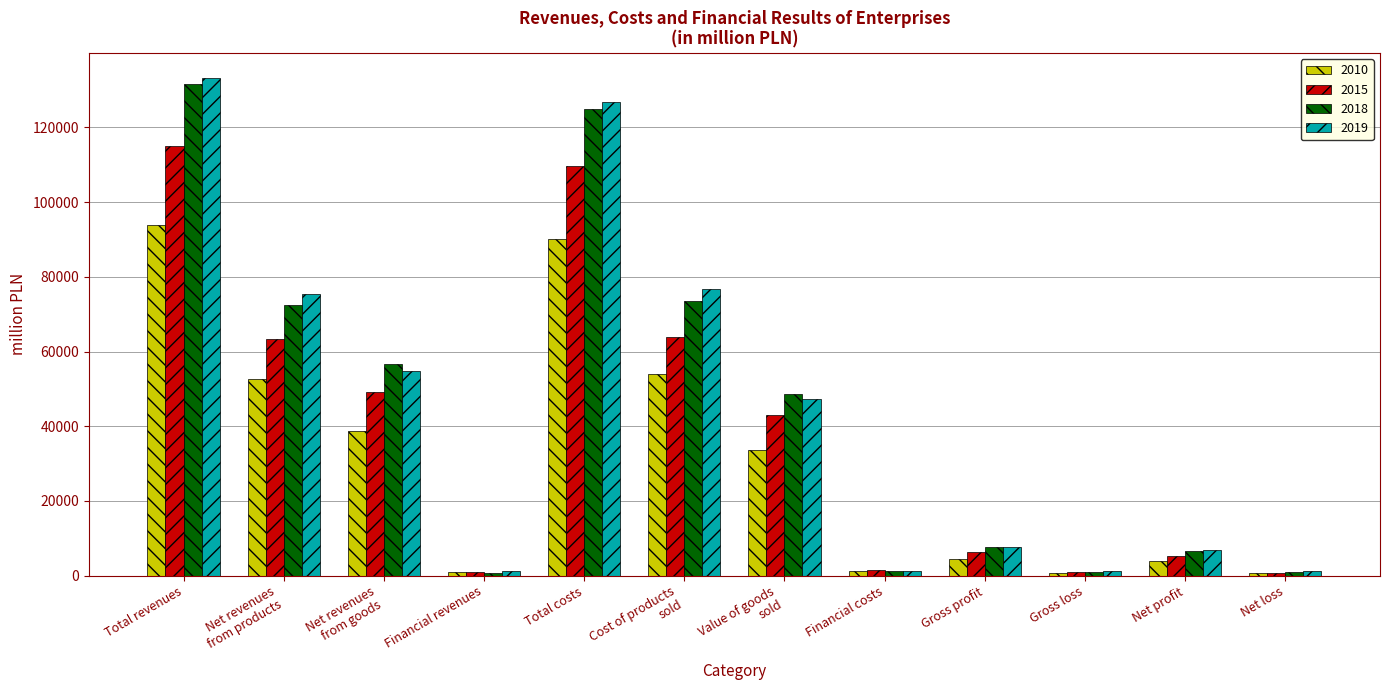

What position from the left is Cost of products
sold?

6